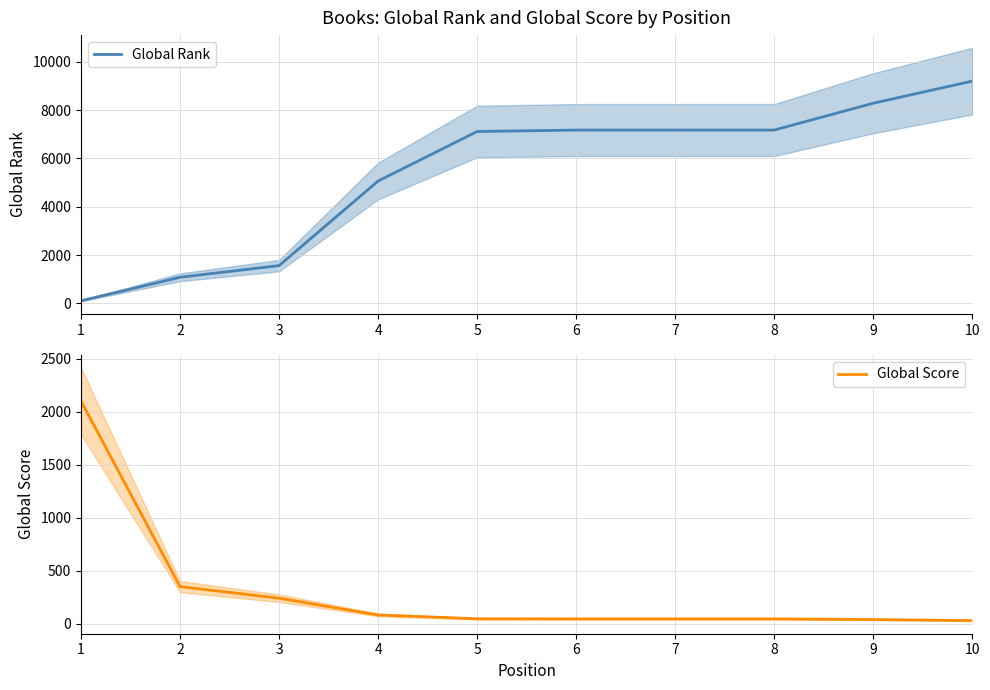

At which label does Global Score reach its peak?

1